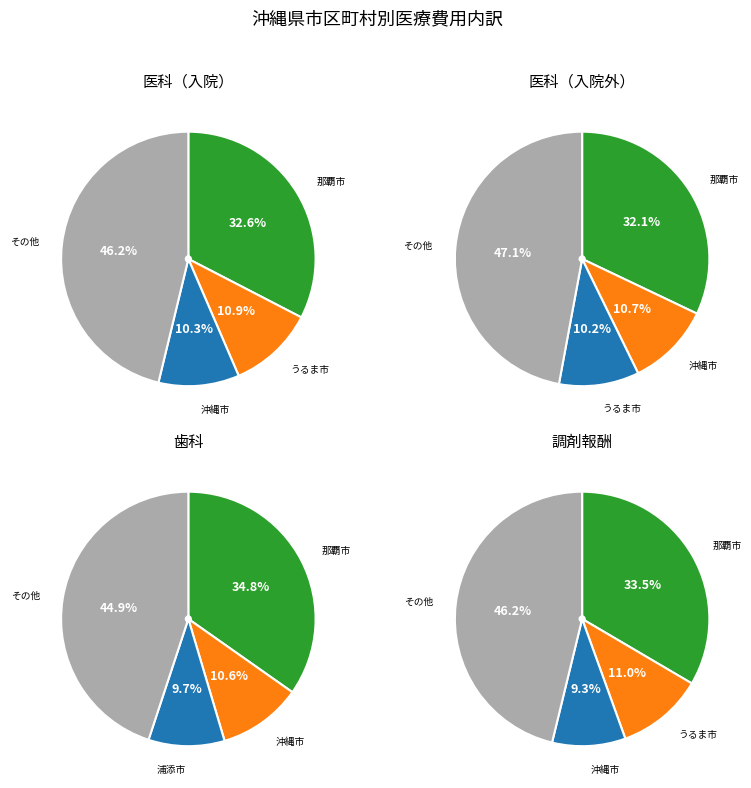

Is it true that 那覇市 is 45% of the pie?

False